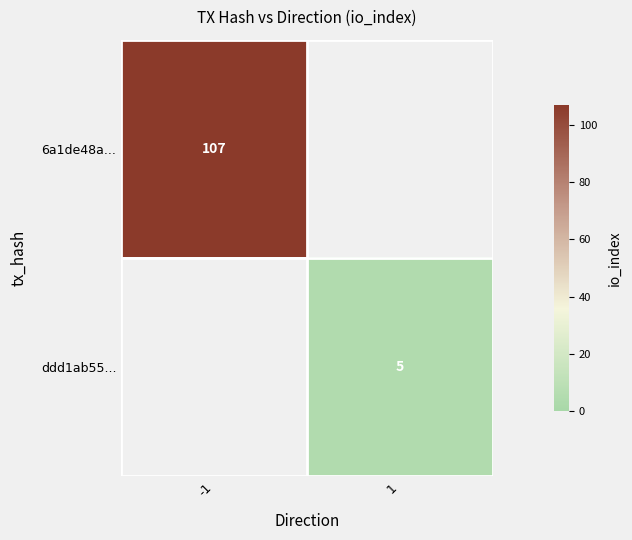

True or false: ddd1ab55... has a value of 8 at 1.

False